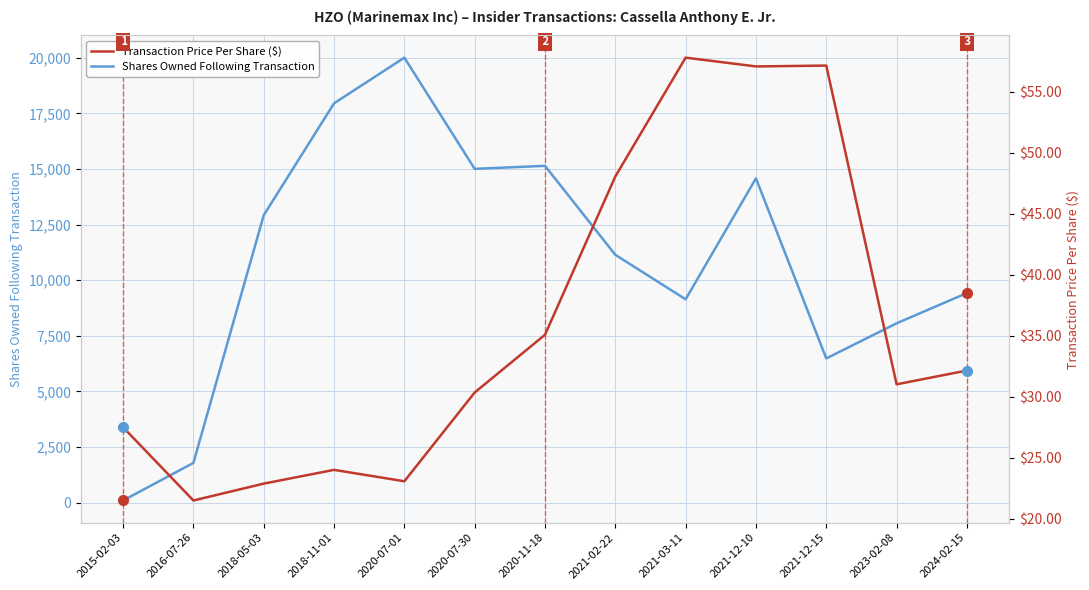

At which category does the chart reach its peak across all series?

2020-07-01